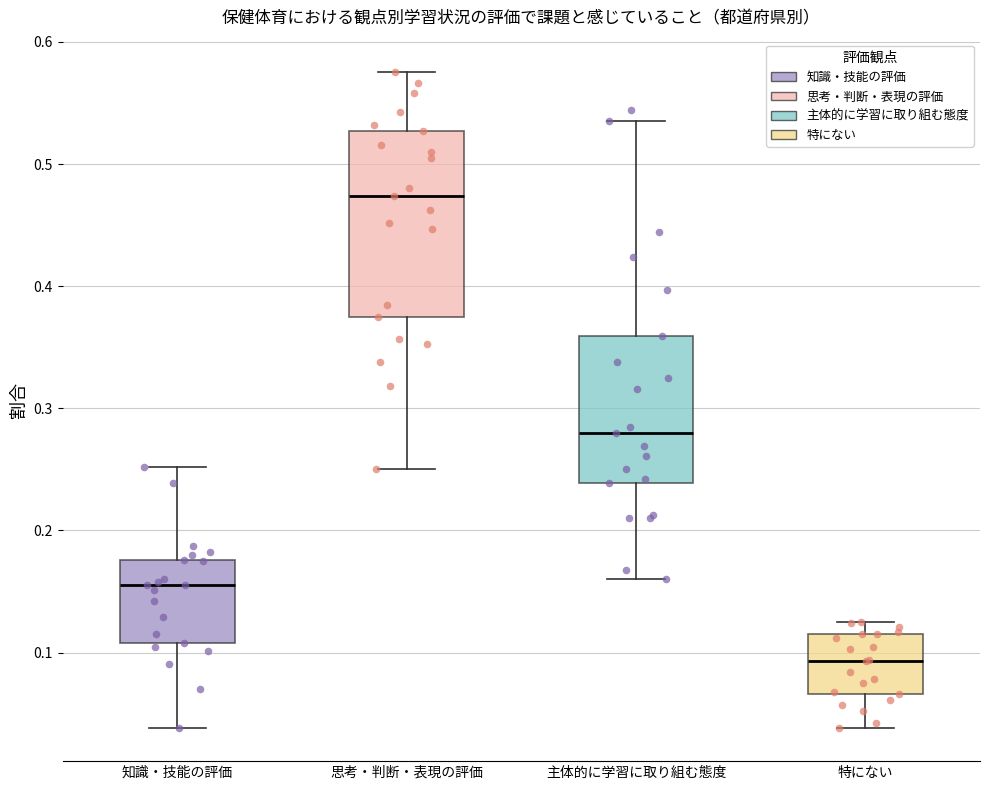

Which box's median line is the highest?

思考・判断・表現の評価